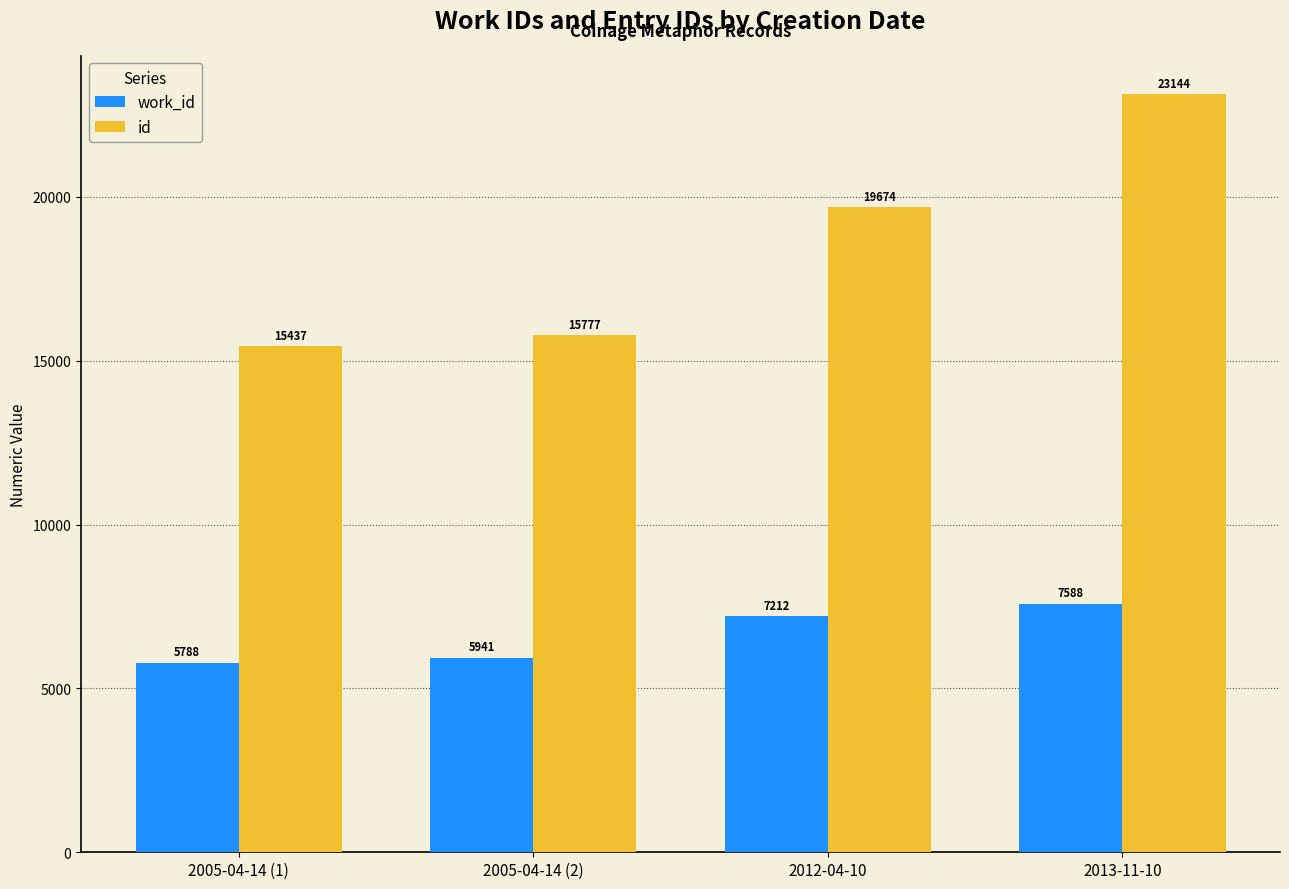

The value of work_id at 2012-04-10 is 7212. True or false?

True